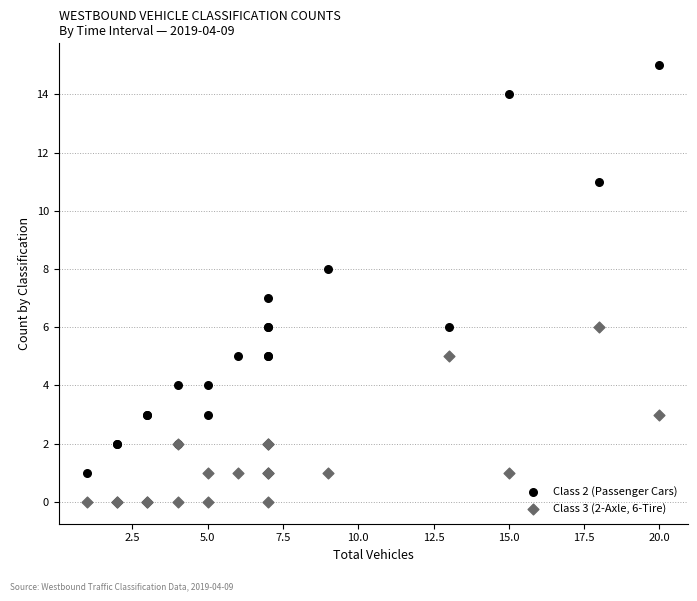

Which series has the widest spread of Y values?

Class 2 (Passenger Cars)